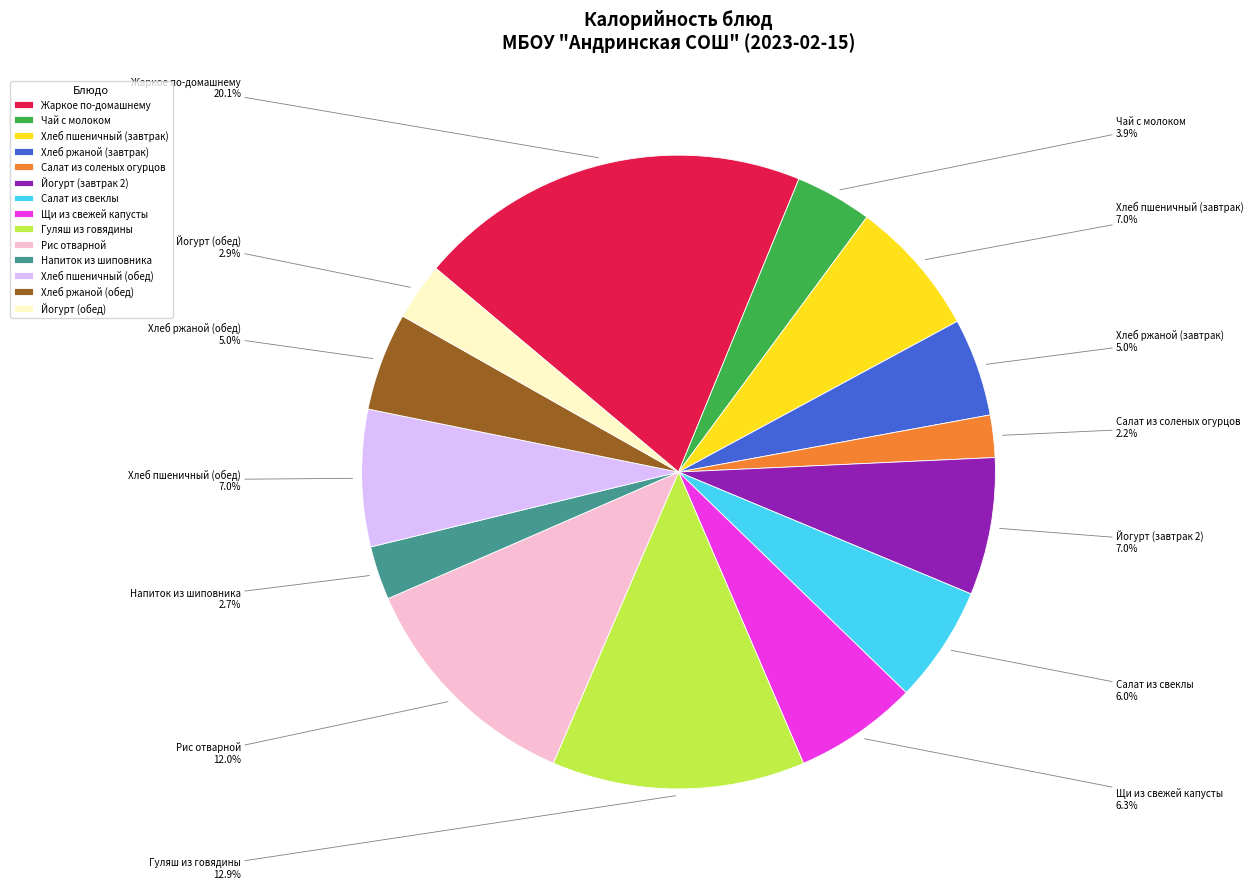

Which slice is the largest?

Жаркое по-домашнему